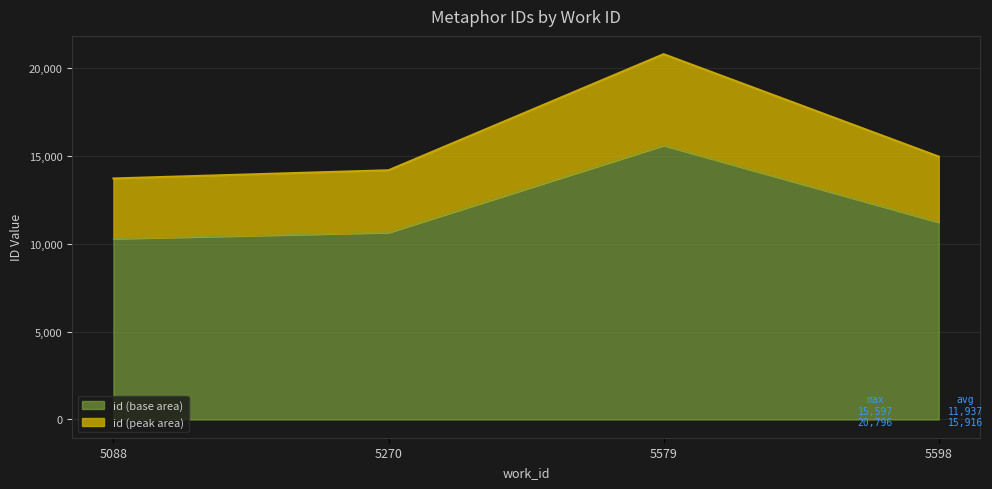

Does the chart display data point markers on the line(s)?

No